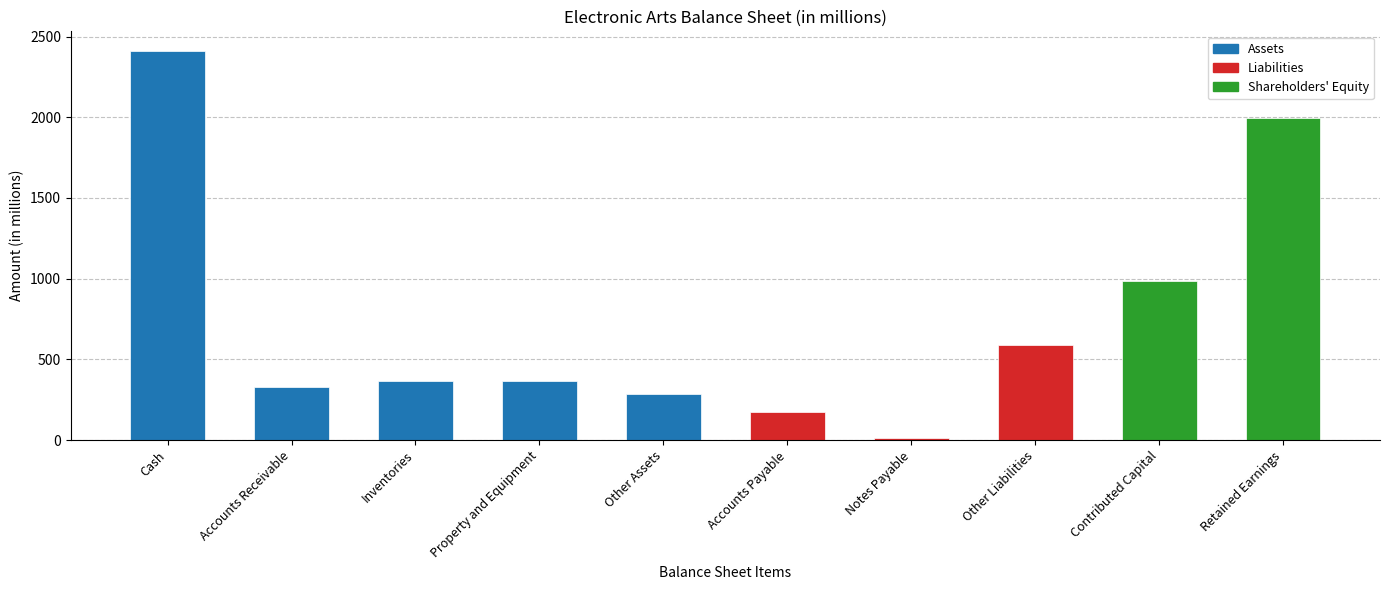

What is the label of the 9th bar from the right?

Accounts Receivable